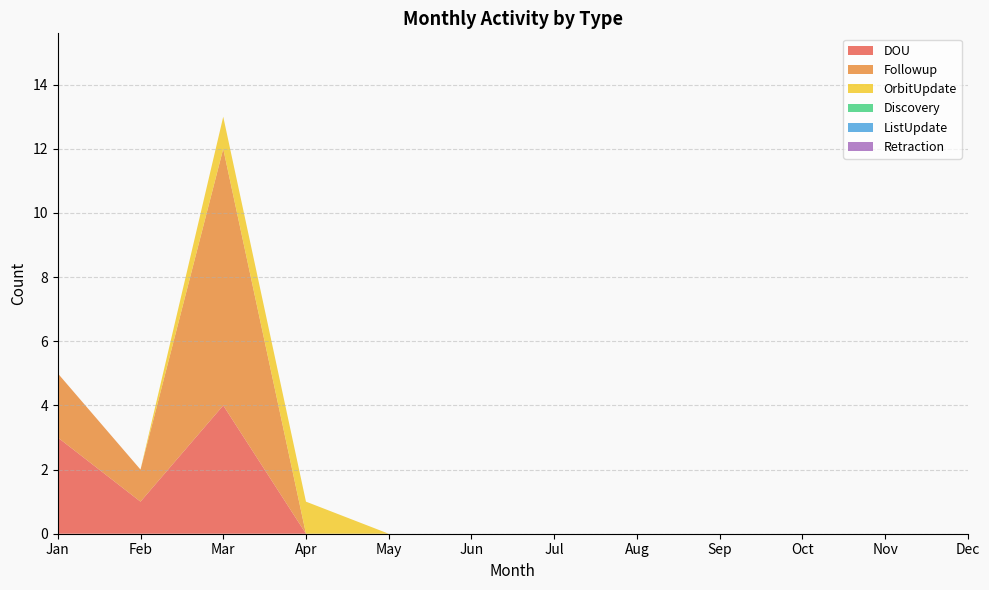

Reading left to right, what are all the values shown in this chart?

DOU: Jan=3	Feb=1	Mar=4	Apr=0	May=0	Jun=0	Jul=0	Aug=0	Sep=0	Oct=0	Nov=0	Dec=0
Followup: Jan=2	Feb=1	Mar=8	Apr=0	May=0	Jun=0	Jul=0	Aug=0	Sep=0	Oct=0	Nov=0	Dec=0
OrbitUpdate: Jan=0	Feb=0	Mar=1	Apr=1	May=0	Jun=0	Jul=0	Aug=0	Sep=0	Oct=0	Nov=0	Dec=0
Discovery: Jan=0	Feb=0	Mar=0	Apr=0	May=0	Jun=0	Jul=0	Aug=0	Sep=0	Oct=0	Nov=0	Dec=0
ListUpdate: Jan=0	Feb=0	Mar=0	Apr=0	May=0	Jun=0	Jul=0	Aug=0	Sep=0	Oct=0	Nov=0	Dec=0
Retraction: Jan=0	Feb=0	Mar=0	Apr=0	May=0	Jun=0	Jul=0	Aug=0	Sep=0	Oct=0	Nov=0	Dec=0